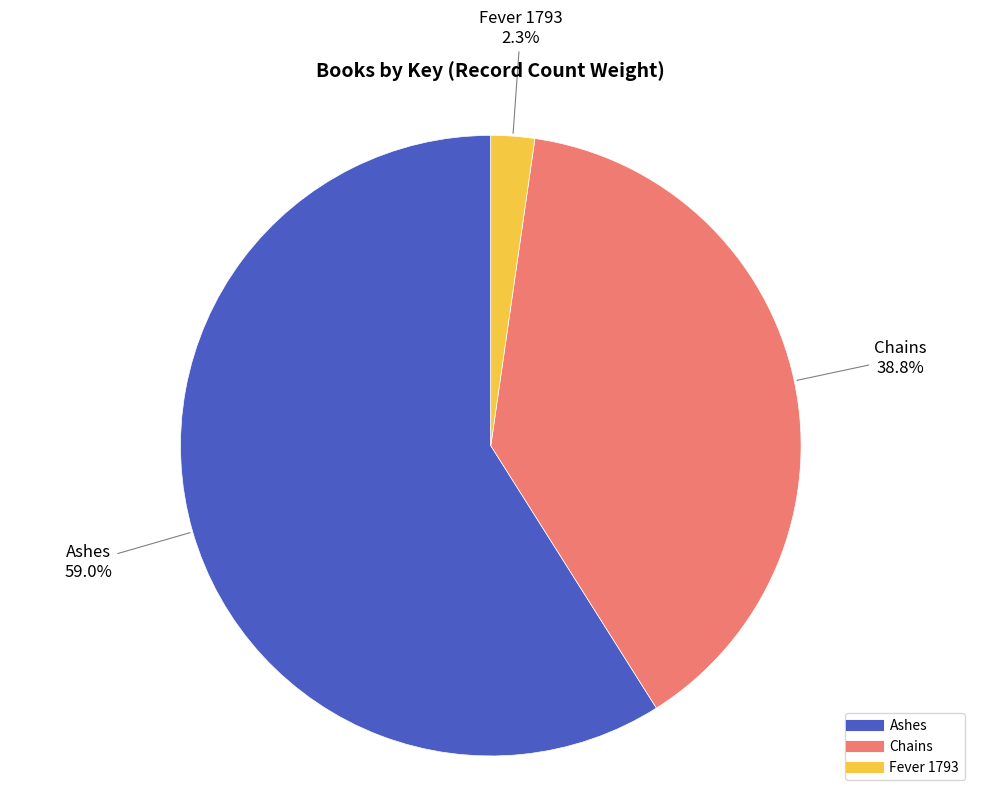

To the nearest percent, what is the average slice percentage?

33%